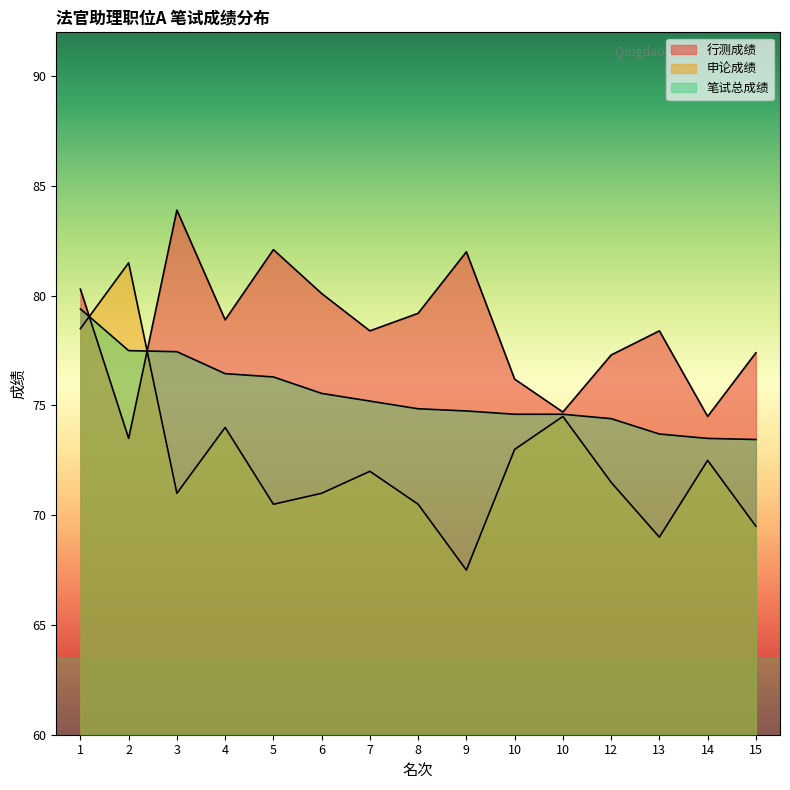

True or false: 笔试总成绩 has a value of 19.7 at 5.

False